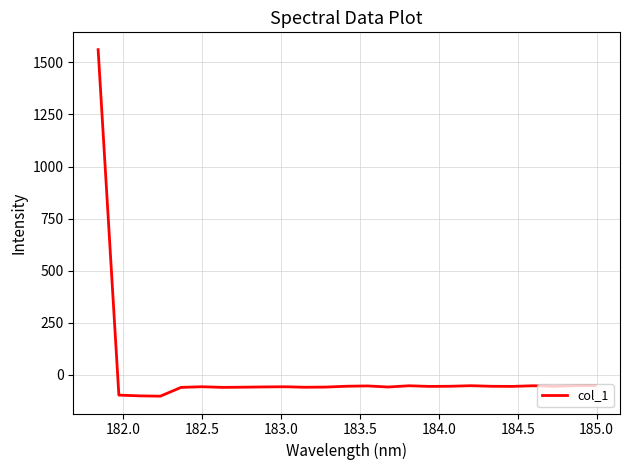

What is the minimum value shown in the chart?

-102.0